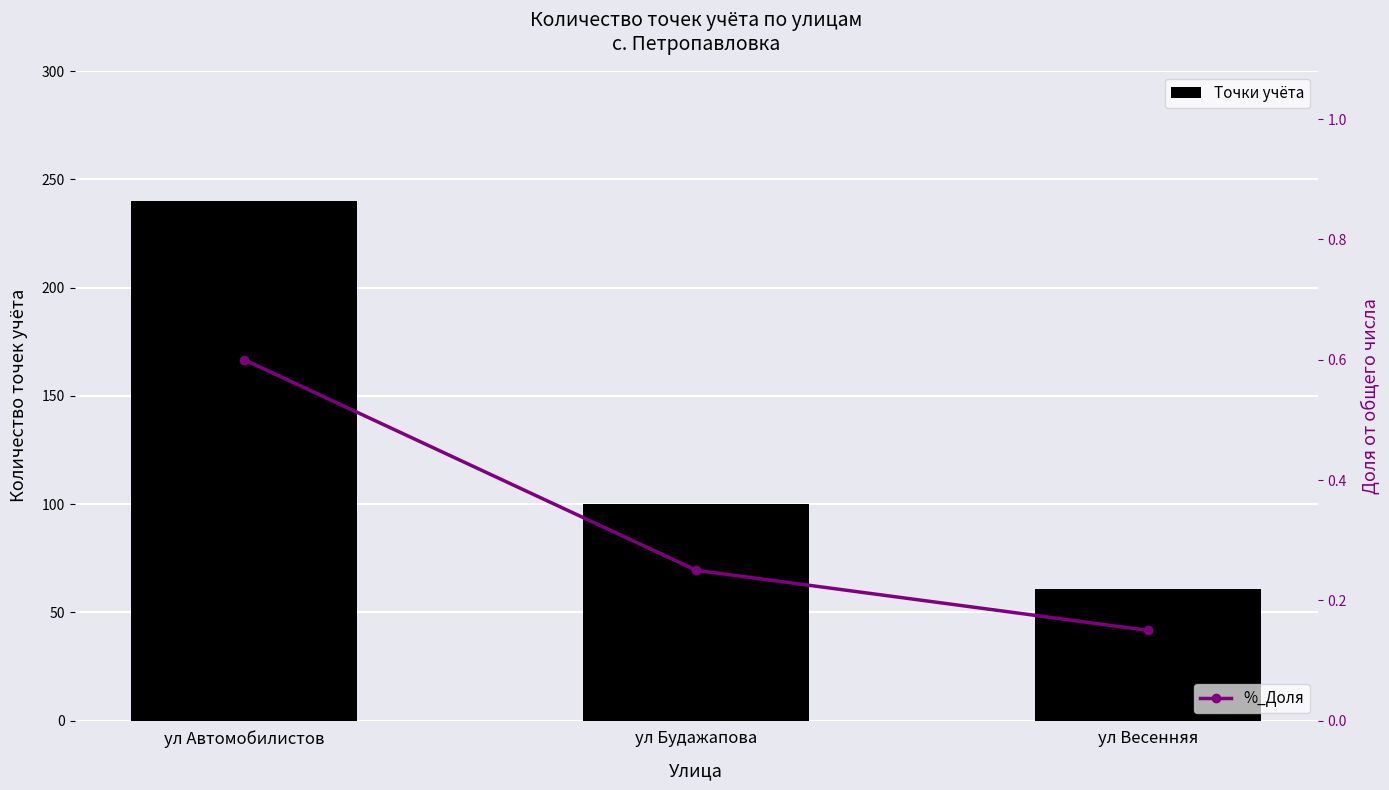

Reading left to right, extract all data points from this chart.

Точки учёта: ул Автомобилистов=240.0	ул Будажапова=100.0	ул Весенняя=61.0
%_Доля: ул Автомобилистов=0.6	ул Будажапова=0.2	ул Весенняя=0.1